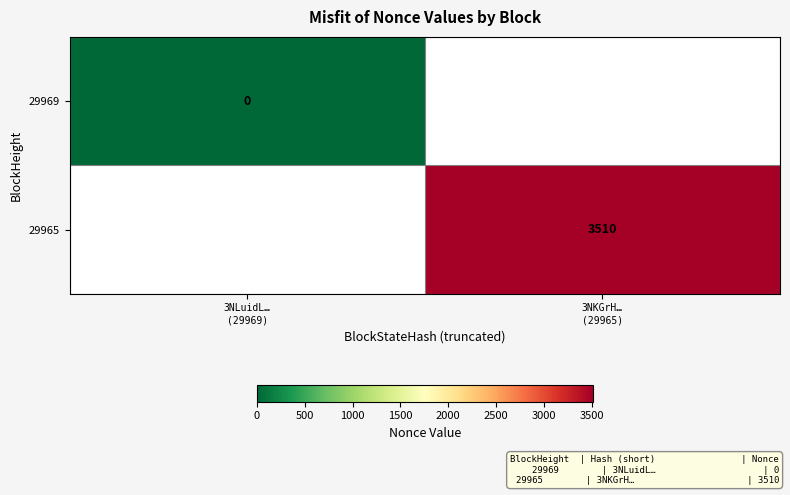

At how many categories does at least one series exceed 3325?

1